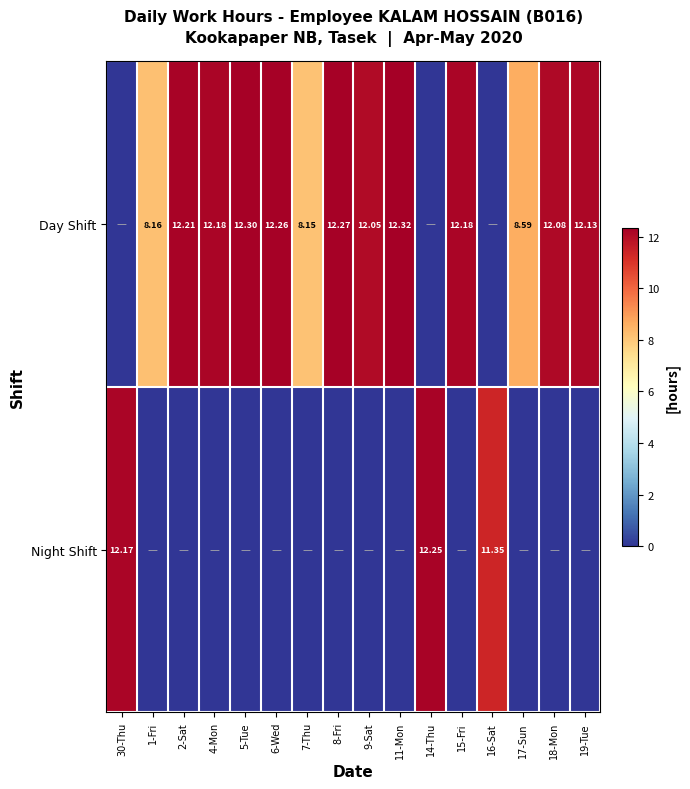

Rank the series at 17-Sun from lowest to highest value.

Night Shift, Day Shift